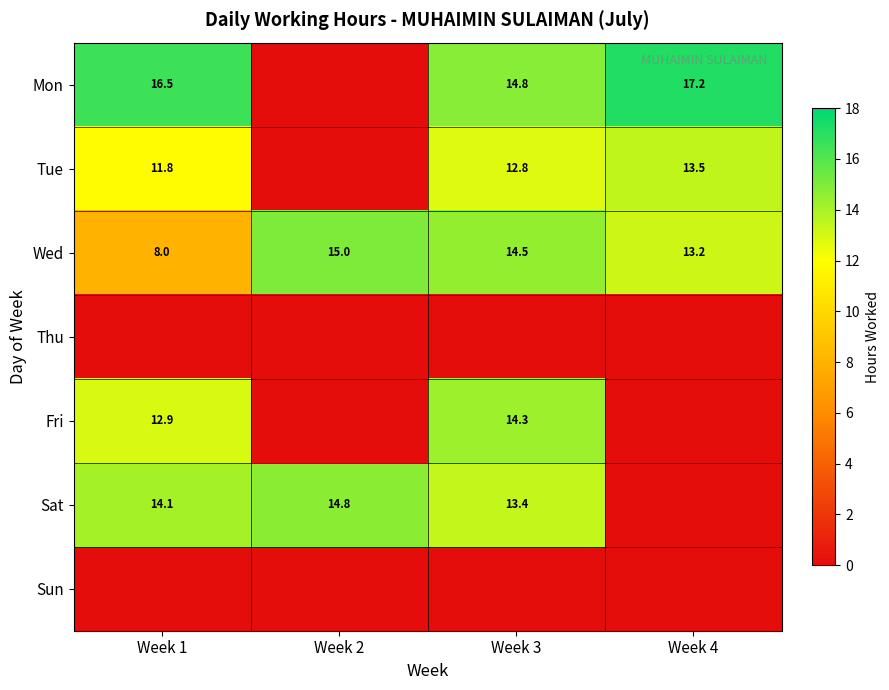

What is the total value across all series at Week 3?

69.8